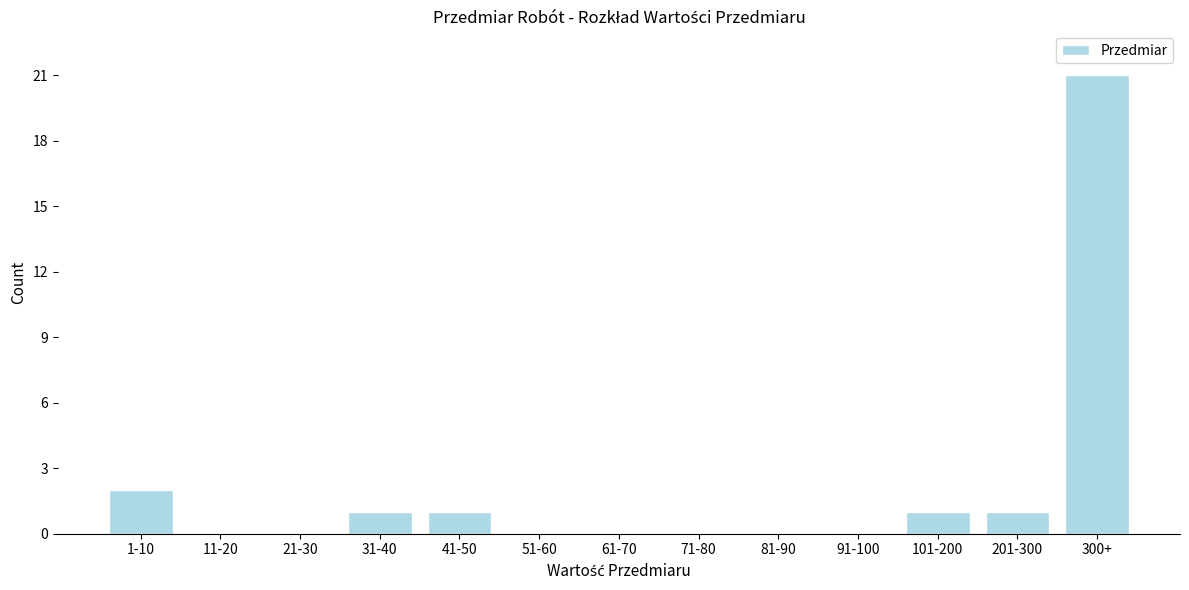

Reading left to right, transcribe all the data shown in this chart.

1-10=2	11-20=0	21-30=0	31-40=1	41-50=1	51-60=0	61-70=0	71-80=0	81-90=0	91-100=0	101-200=1	201-300=1	300+=21